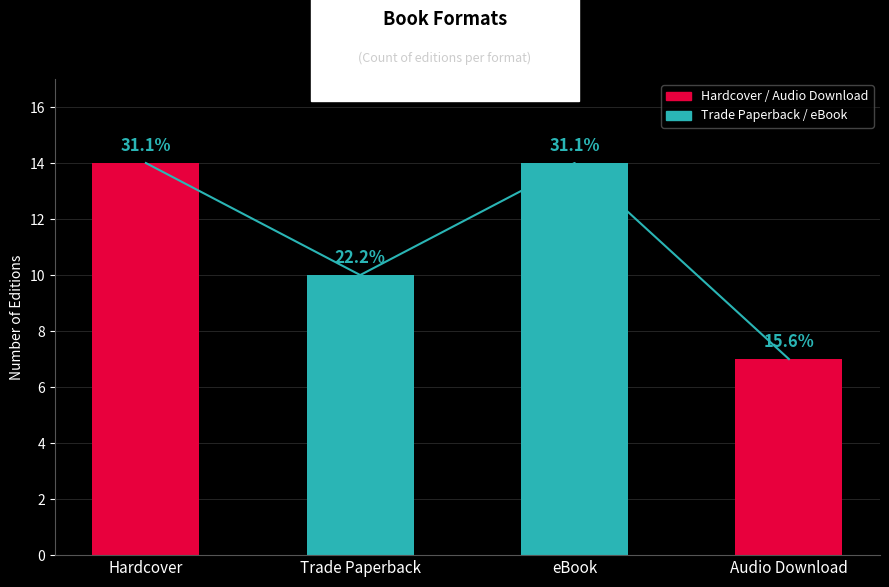

What is the sum of the values at eBook and Audio Download?

21